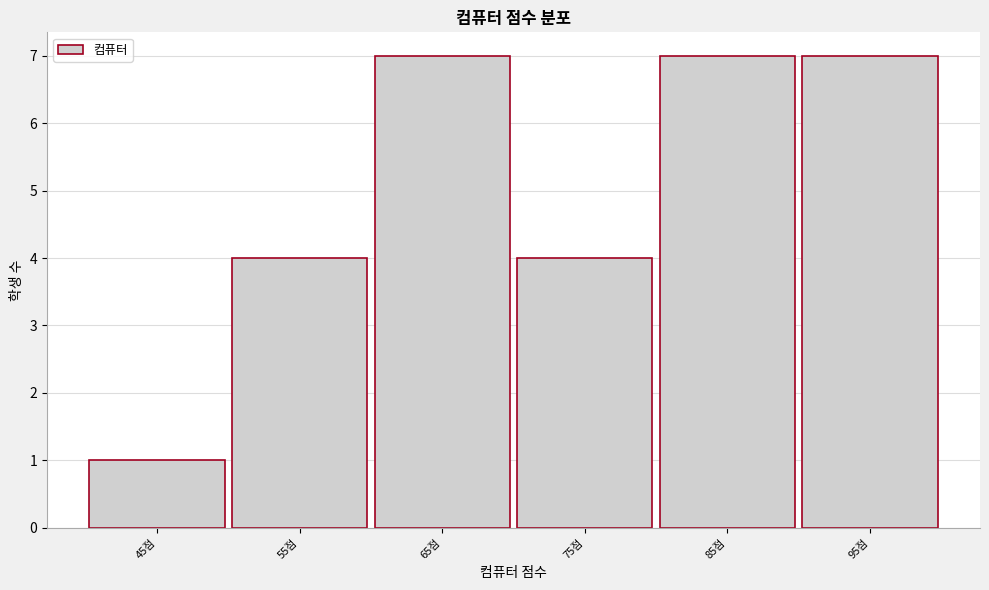

Reading right to left, transcribe all the data shown in this chart.

7	7	4	7	4	1